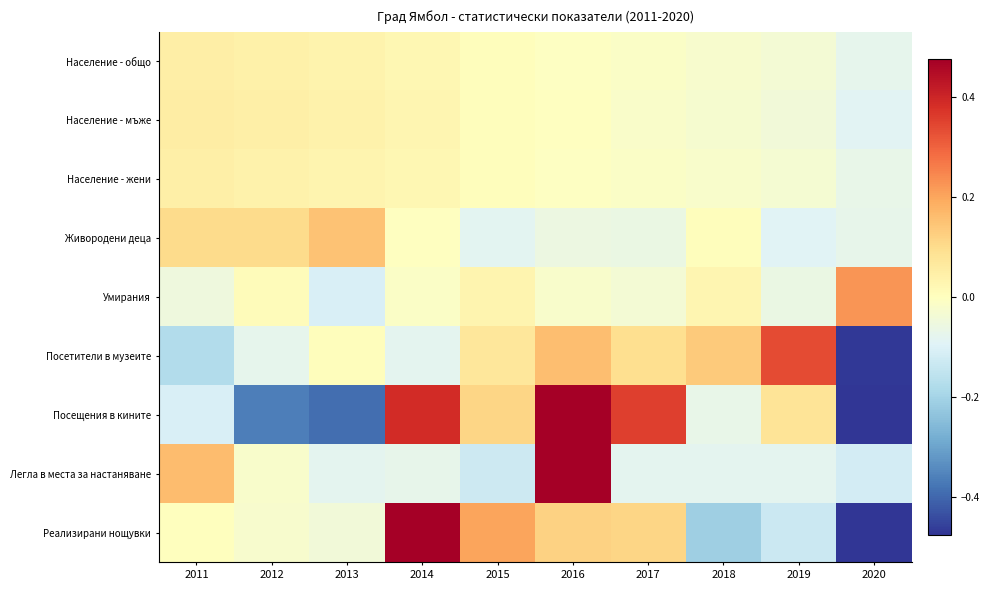

Which has a higher value, 2015 or 2013?

2013